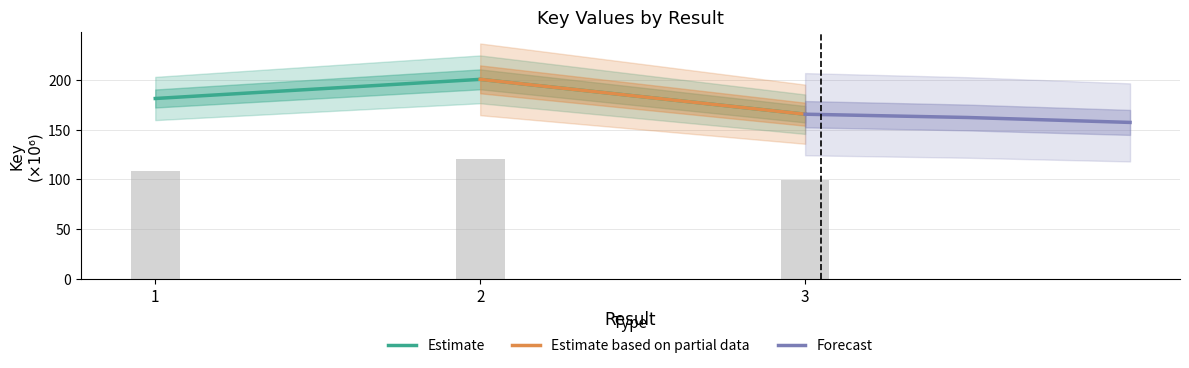

What is the change in value from 2 to 3?

-35.1